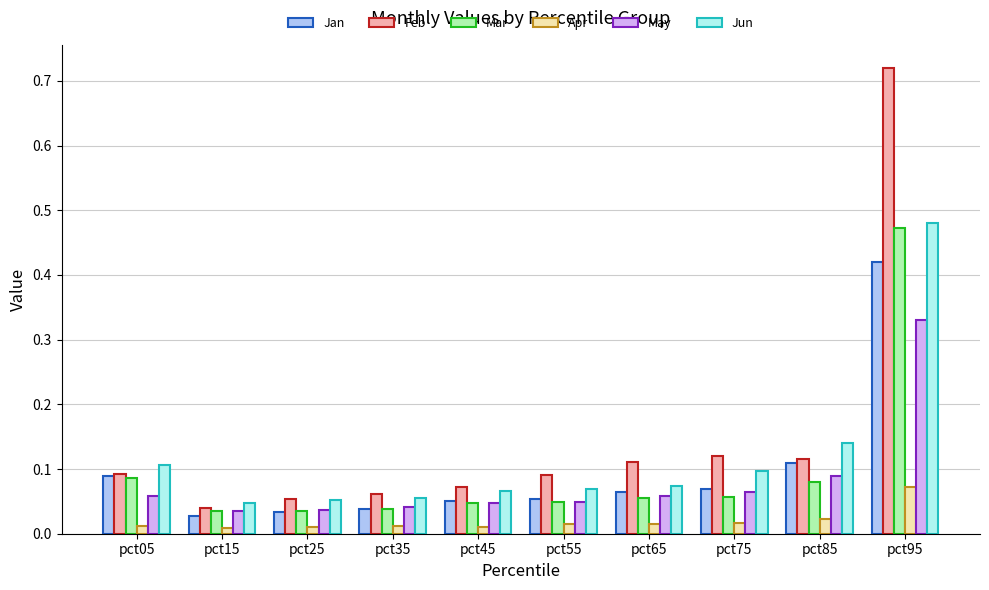

At how many categories does at least one series exceed 0?

10